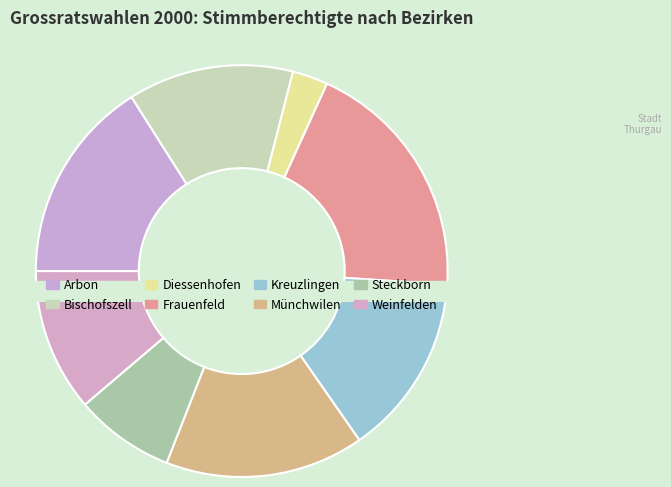

Is it true that Steckborn is 18% of the pie?

False